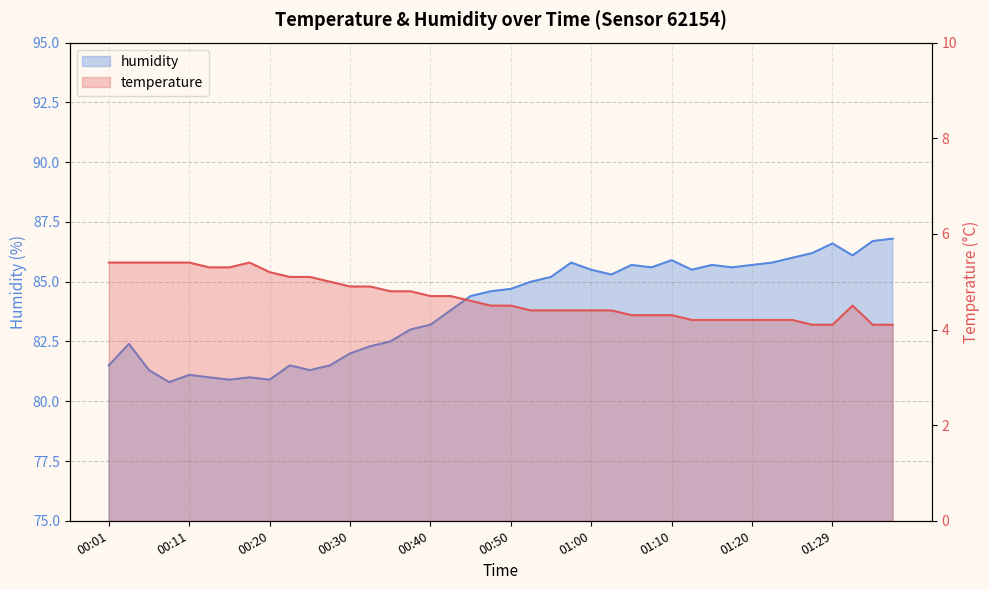

What is the greatest value displayed?

86.8